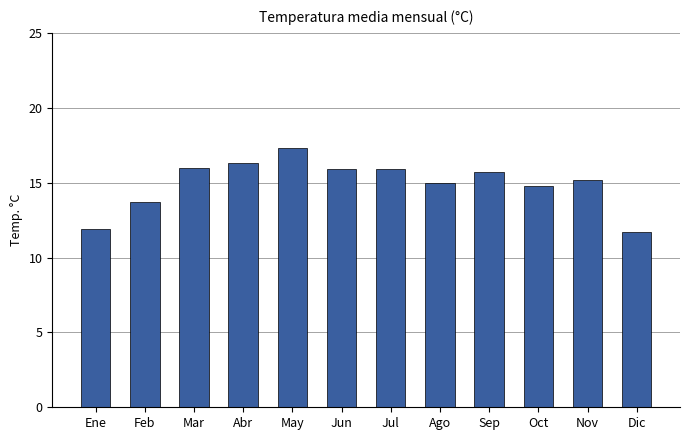

What is the label of the 11th bar from the right?

Feb